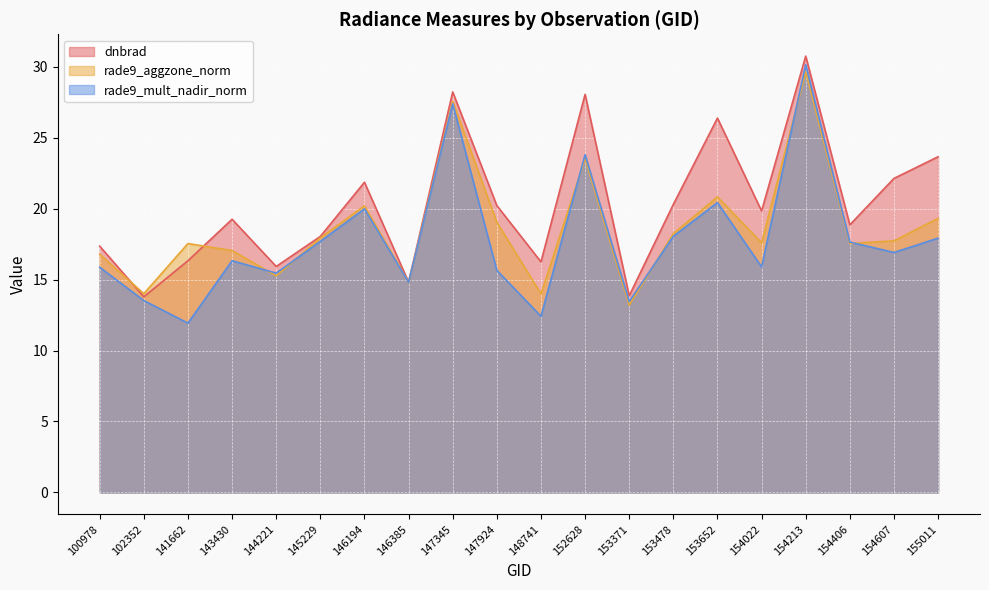

How many values in the rade9_mult_nadir_norm series exceed 16?

11